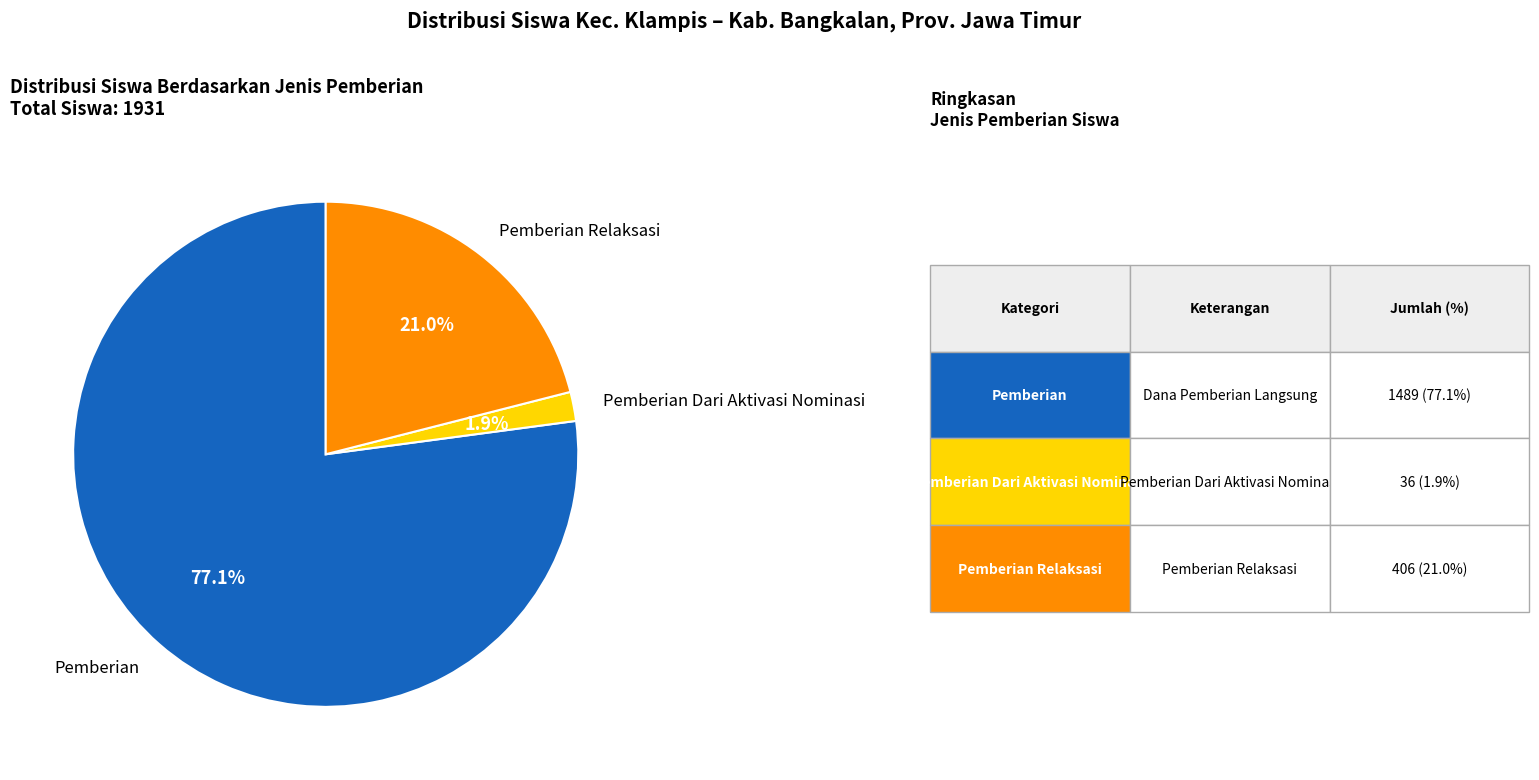

Which category has the biggest portion of the pie?

Pemberian